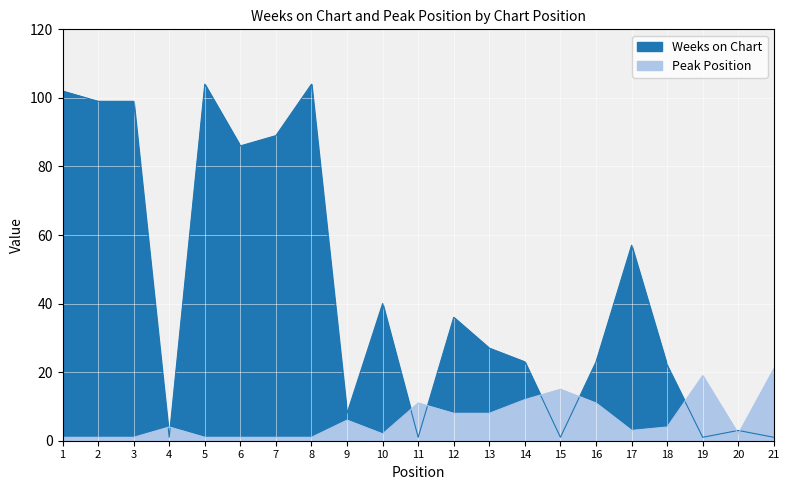

True or false: Weeks on Chart has more than 2 interior local peaks.

True